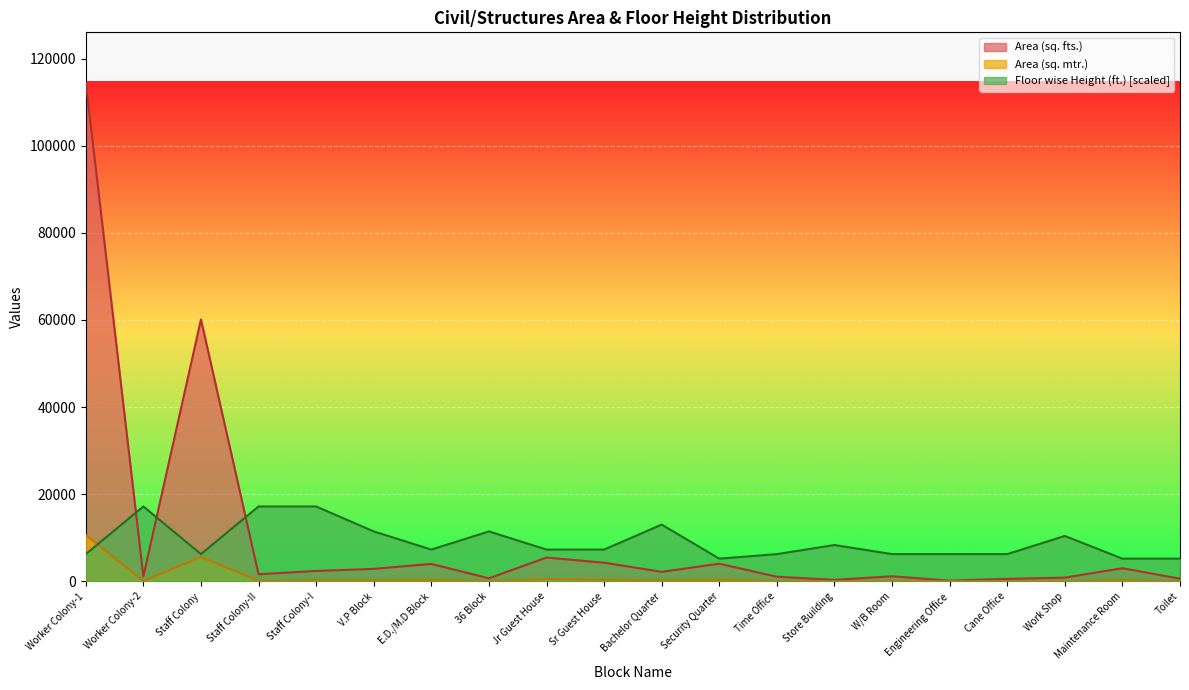

True or false: Area (sq. mtr.) and Floor wise Height (ft.) cross at least once.

True